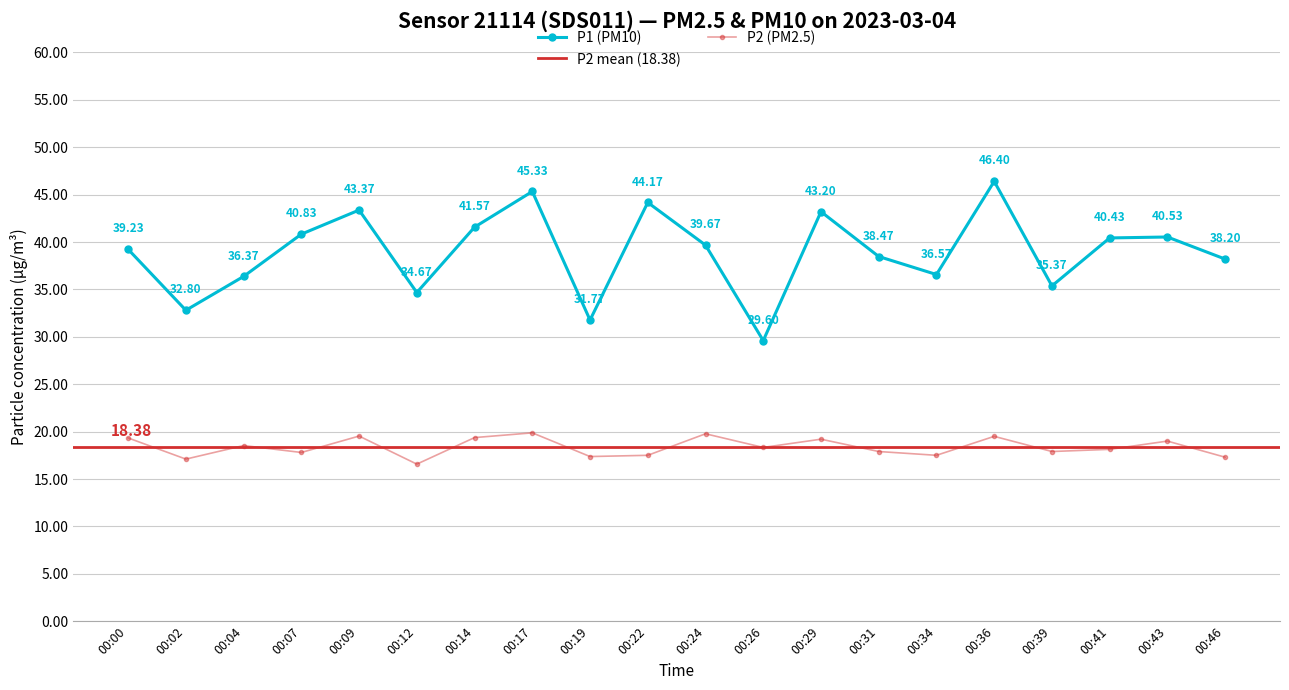

What is the total value across all series at 00:39?

53.3